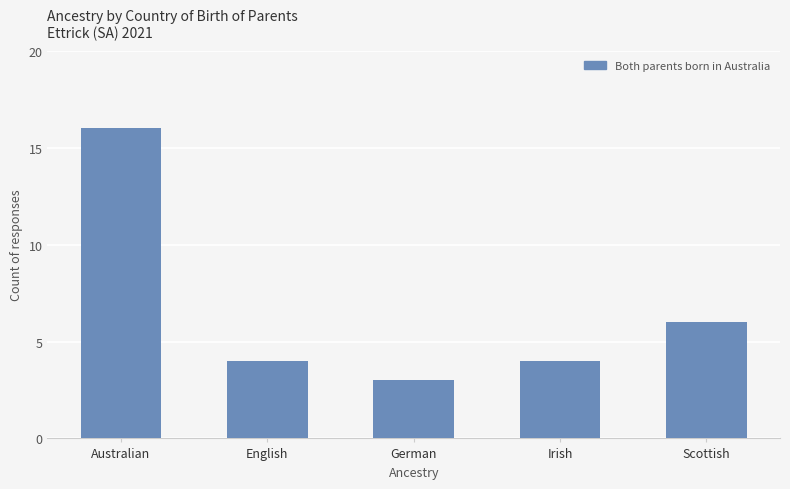

What is the difference between the values at Scottish and Irish?

2